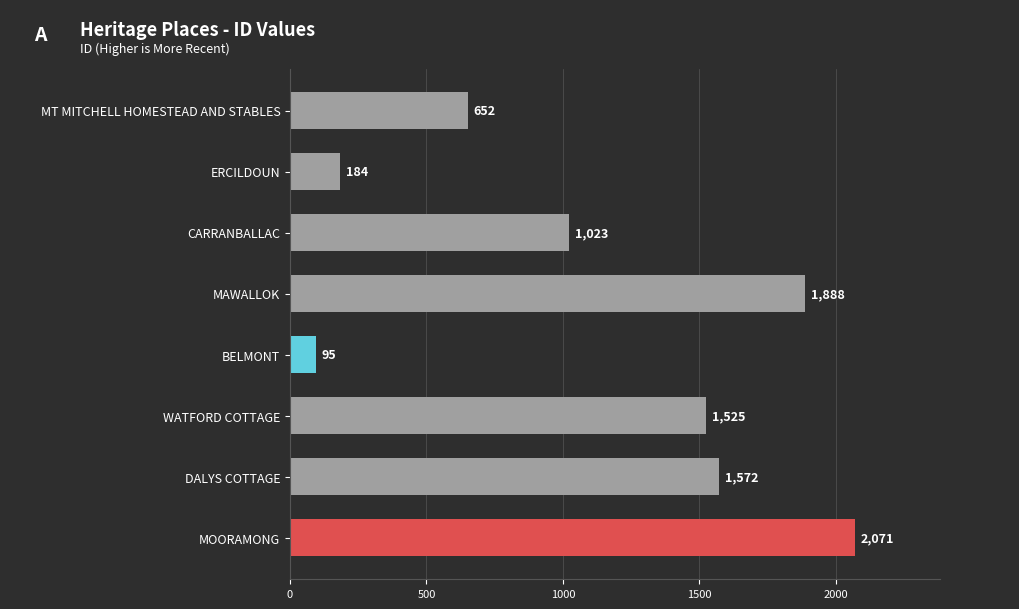

List the labels in order of value, largest first.

MOORAMONG, MAWALLOK, DALYS COTTAGE, WATFORD COTTAGE, CARRANBALLAC, MT MITCHELL HOMESTEAD AND STABLES, ERCILDOUN, BELMONT